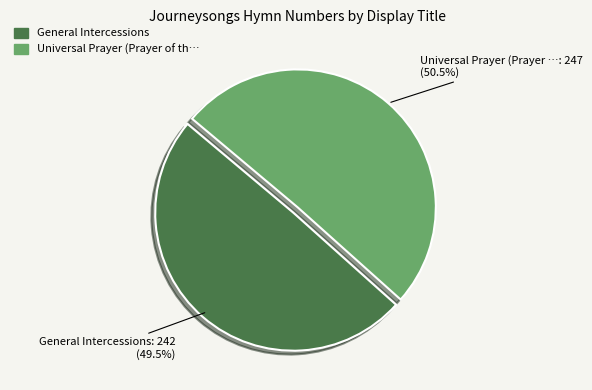

Does any single category account for the majority?

Yes